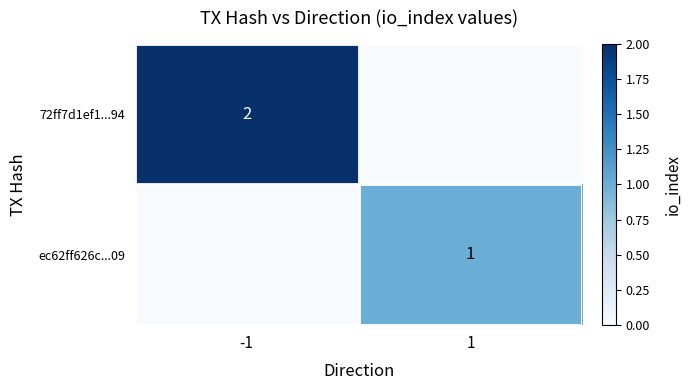

The 72ff7d1ef1...94 series shows 2 at -1. True or false?

True